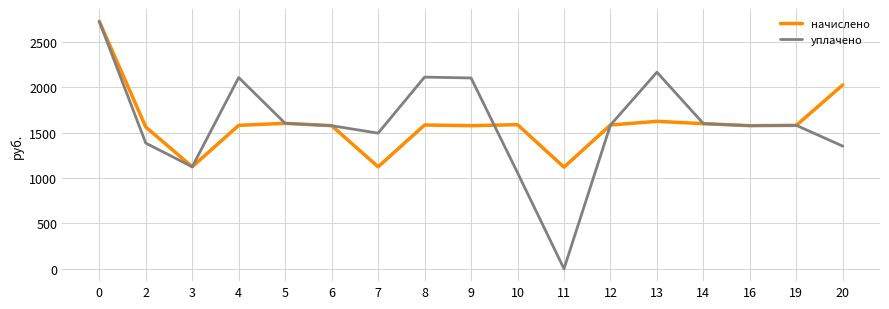

The начислено series shows 3552.5 at 0. True or false?

False